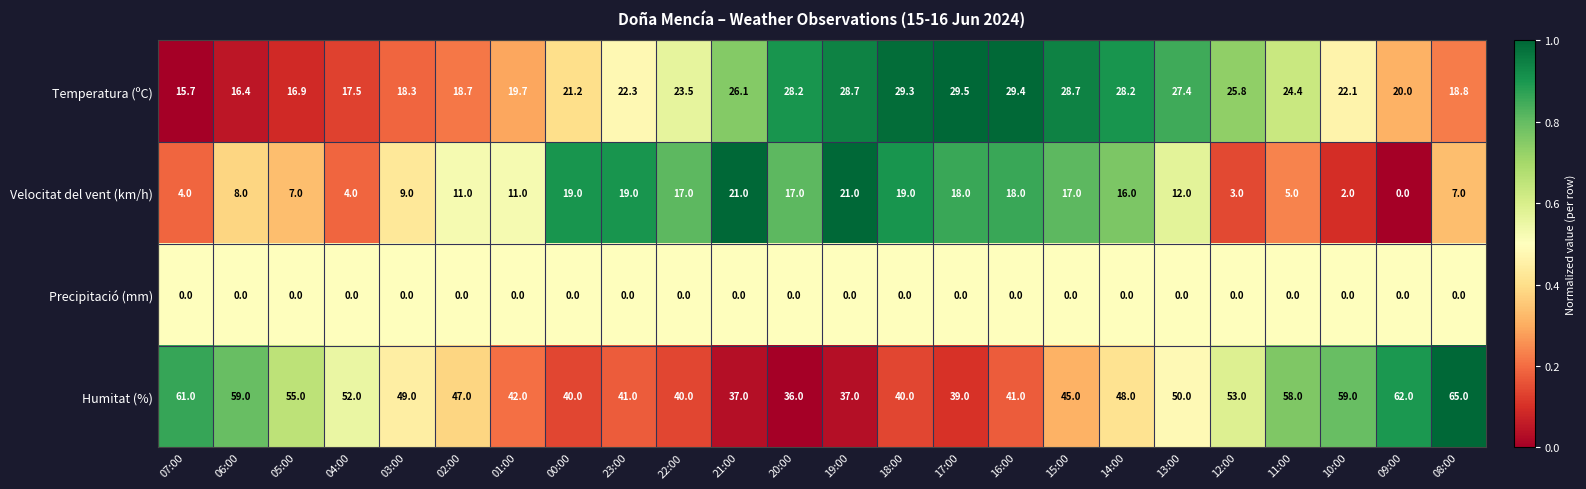

At 10:00, list the series in order from smallest to largest.

Precipitació (mm), Velocitat del vent (km/h), Temperatura (ºC), Humitat (%)